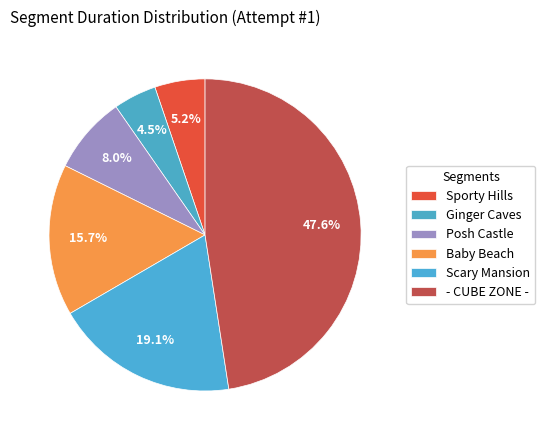

What percentage is the Posh Castle slice, to the nearest percent?

8%